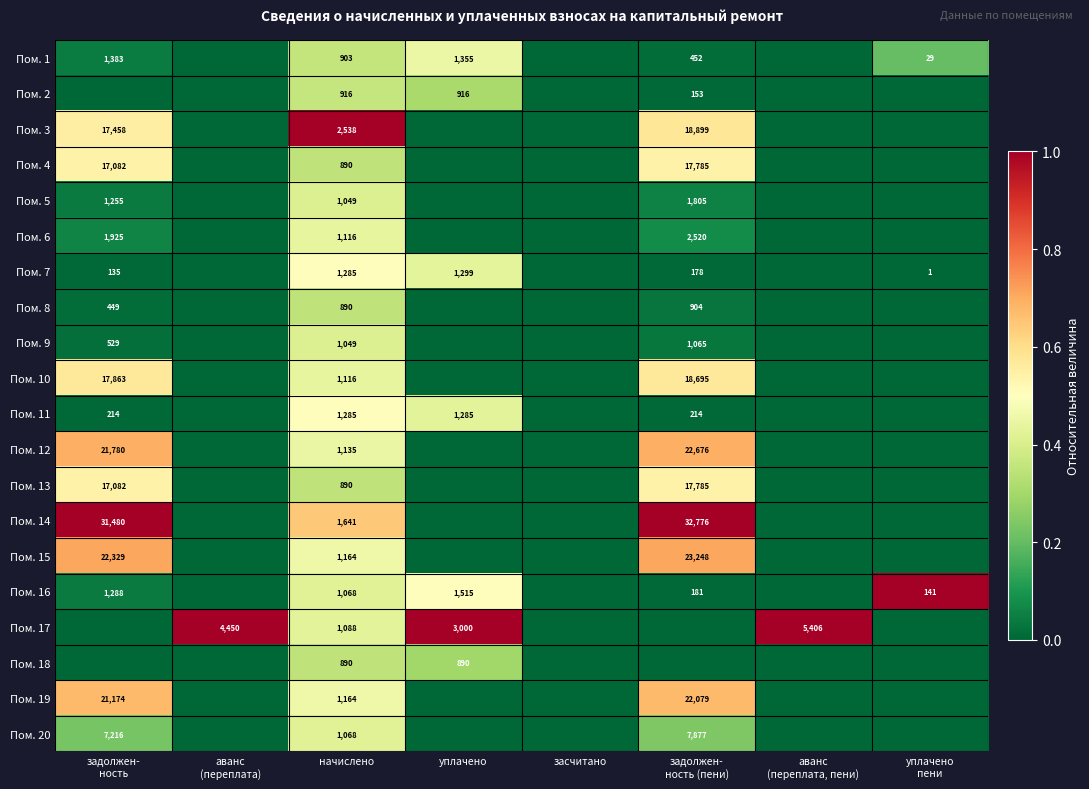

What is the greatest value displayed?

1.0